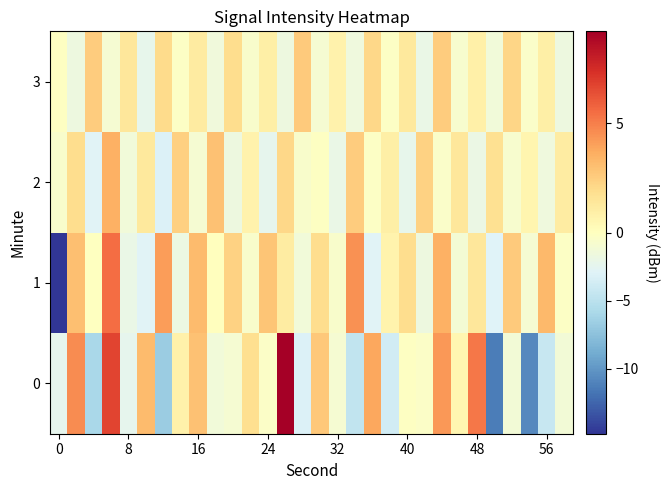

Which series has the largest total across all categories?

1